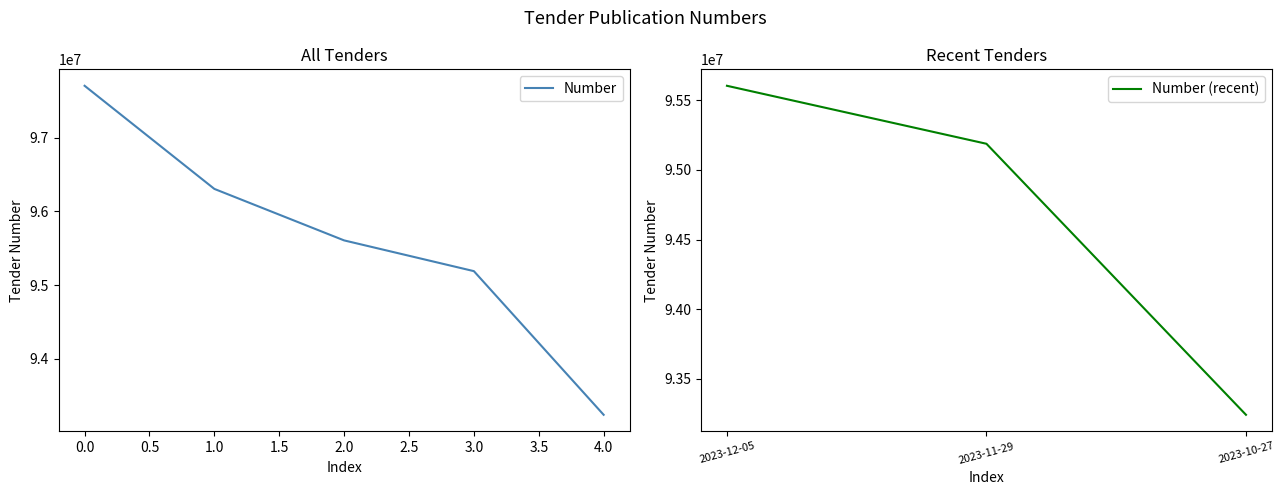

The value of Number at 4.0 is 136616376. True or false?

False